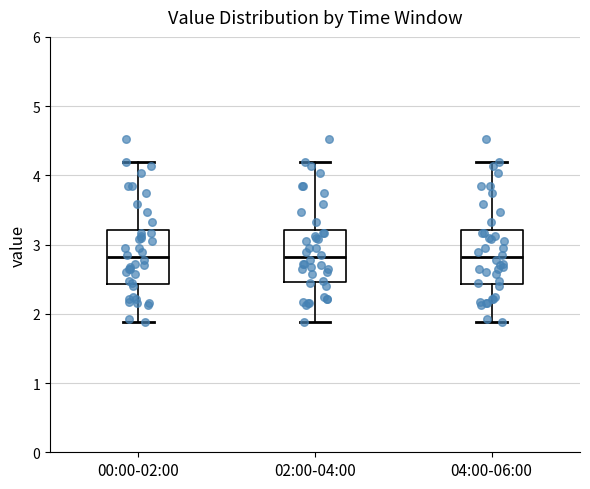

Reading left to right, read every box against the y-axis: the position of its median line, the range the box covers, and the ends of its whiskers. The values are not printed on the chart, so give them approximately, as read against the axis.

00:00-02:00: median 2.8, box 2.4 to 3.2, whiskers 1.9 to 4.2
02:00-04:00: median 2.8, box 2.5 to 3.2, whiskers 1.9 to 4.2
04:00-06:00: median 2.8, box 2.4 to 3.2, whiskers 1.9 to 4.2